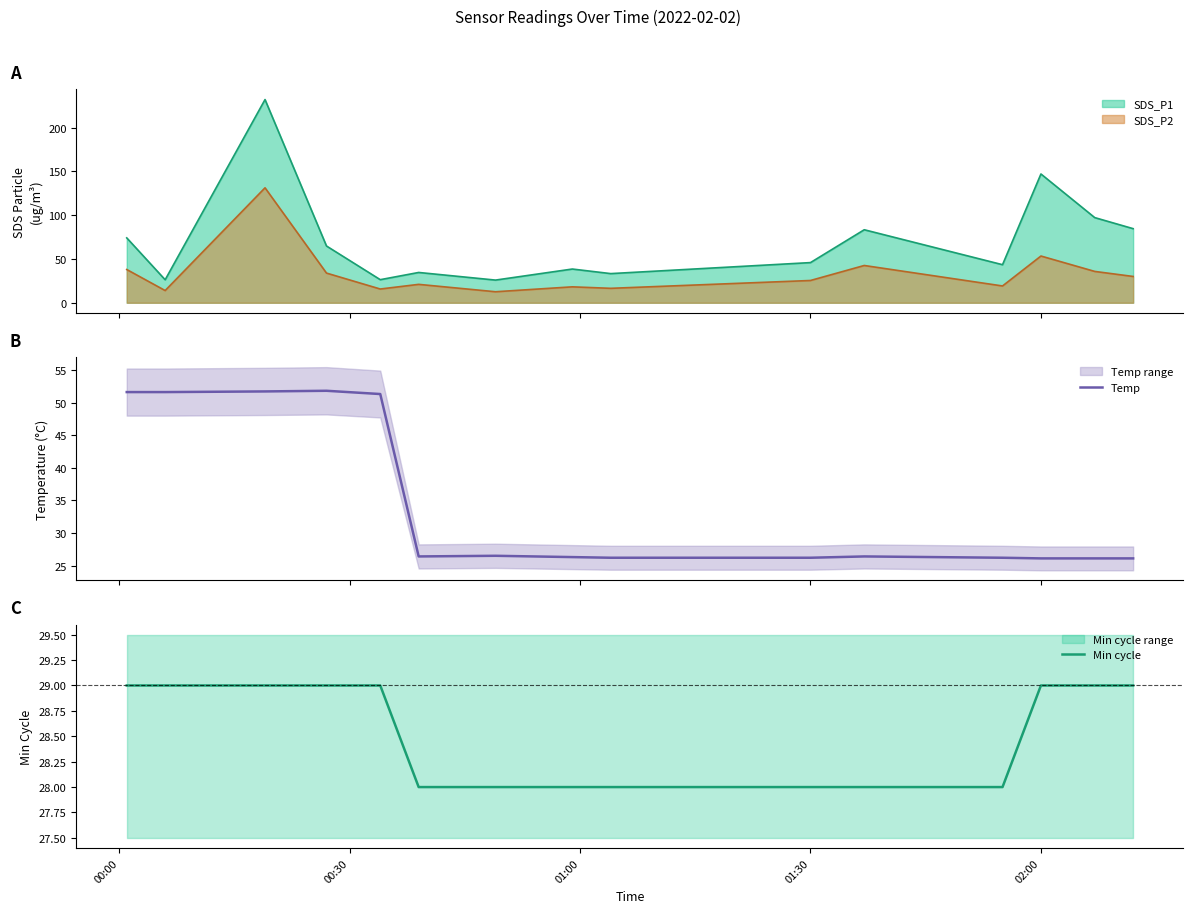

Does the chart display data point markers on the line(s)?

No